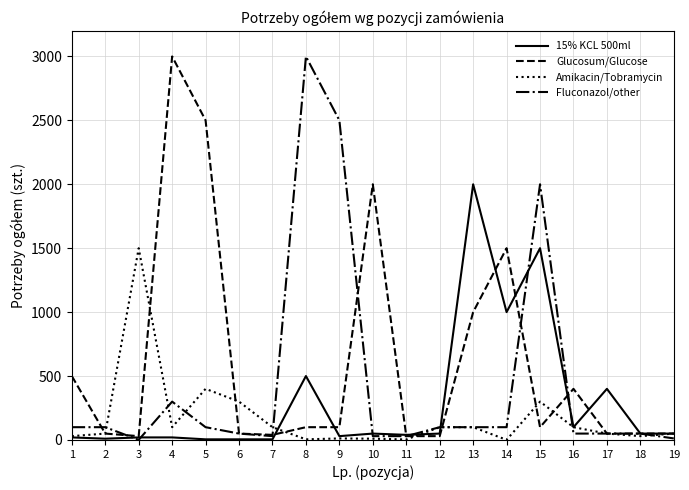

What is the maximum value shown in the chart?

3000